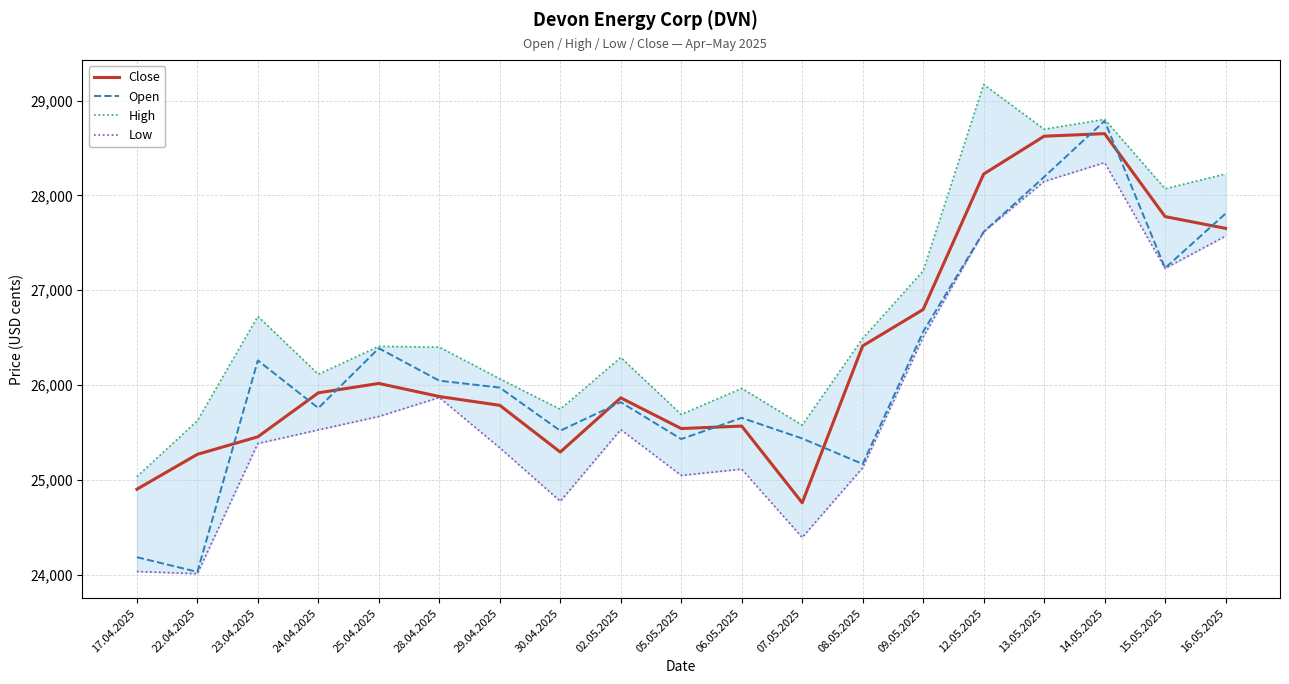

What is the total value across all series at 12.05.2025?

112629